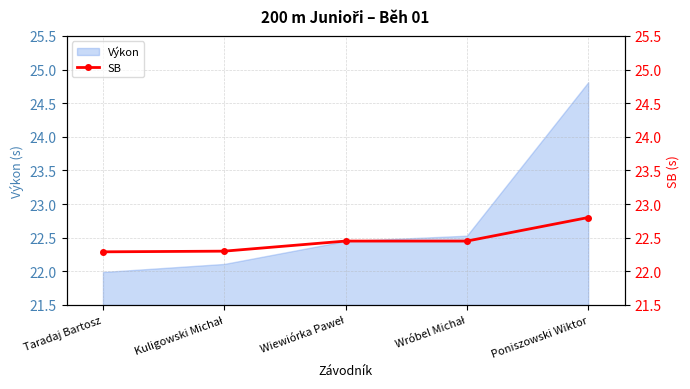

At which label does Výkon reach its minimum?

Taradaj Bartosz